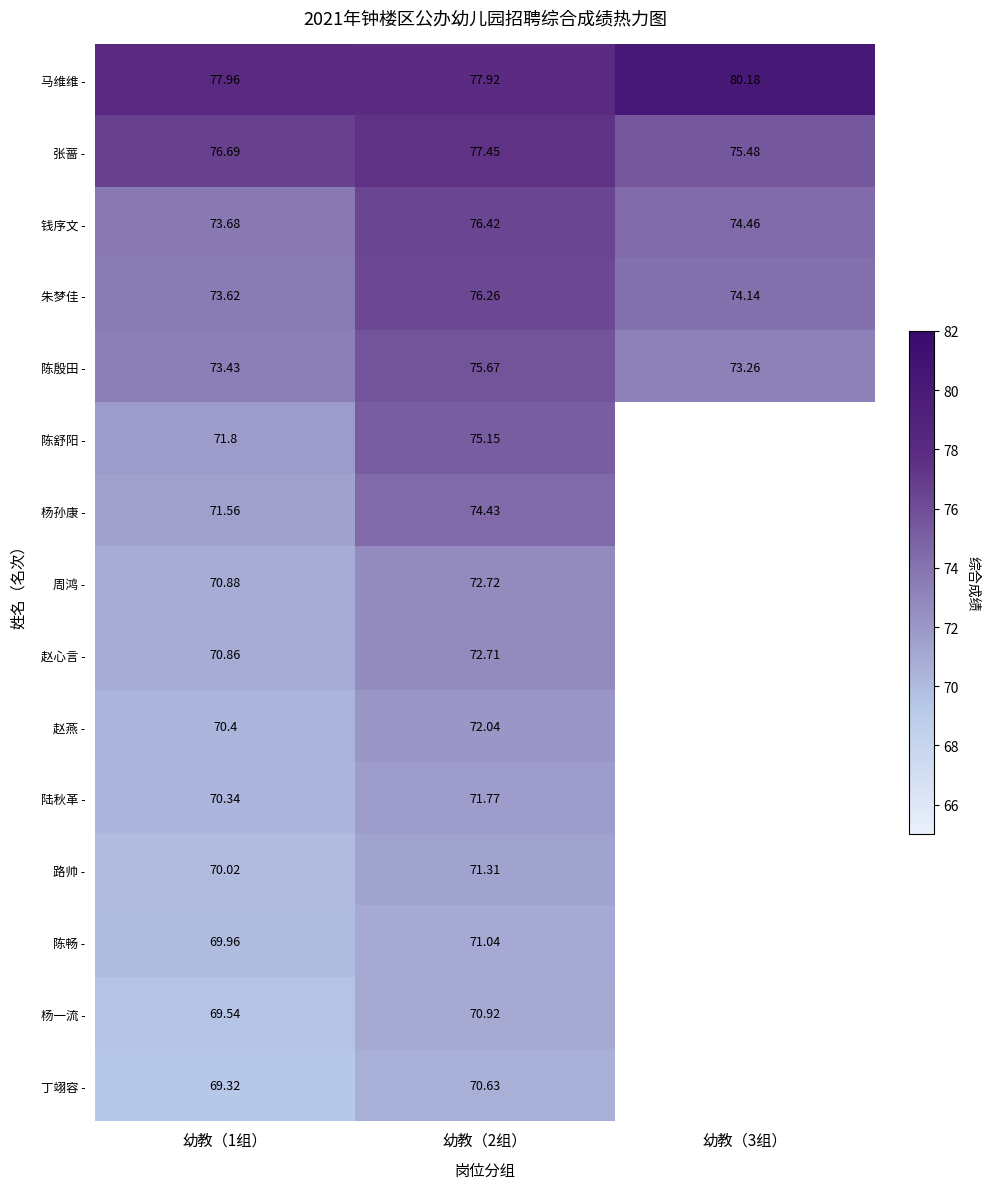

At which category is the sum across all series the highest?

幼教（2组）